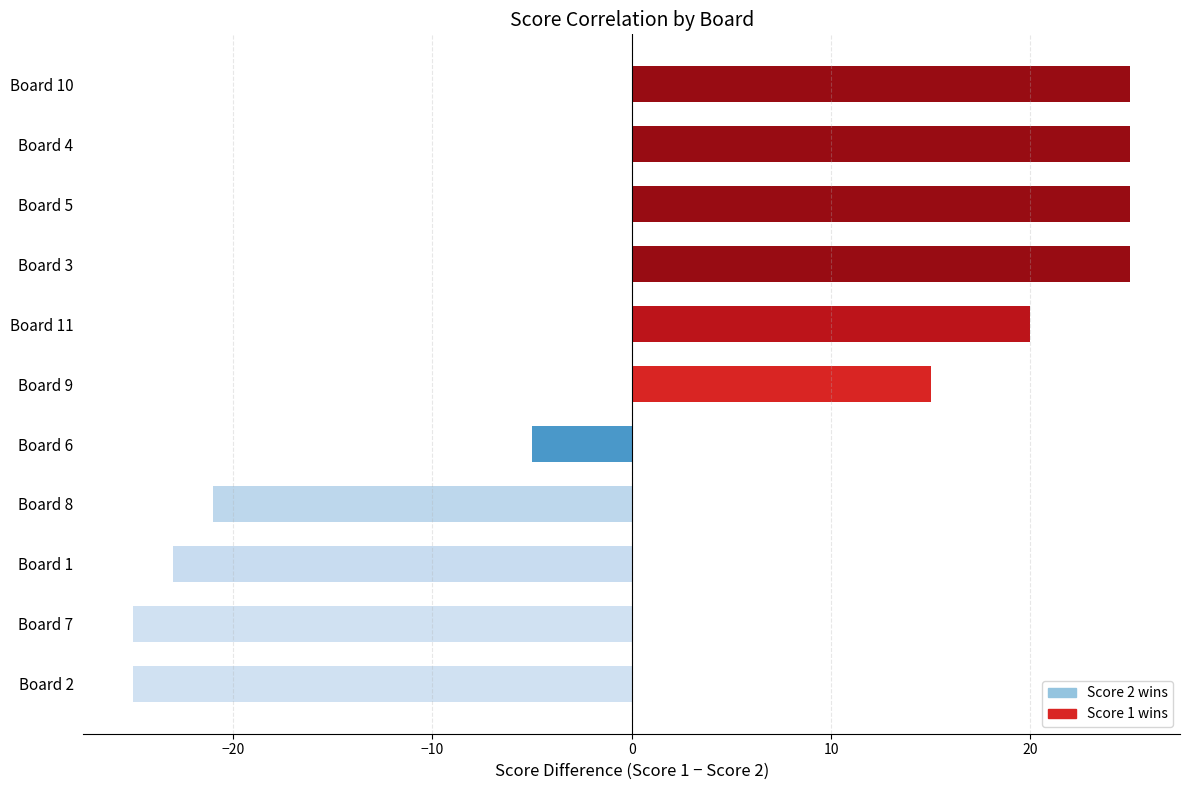

True or false: the data shows 25 at Board 3.

True